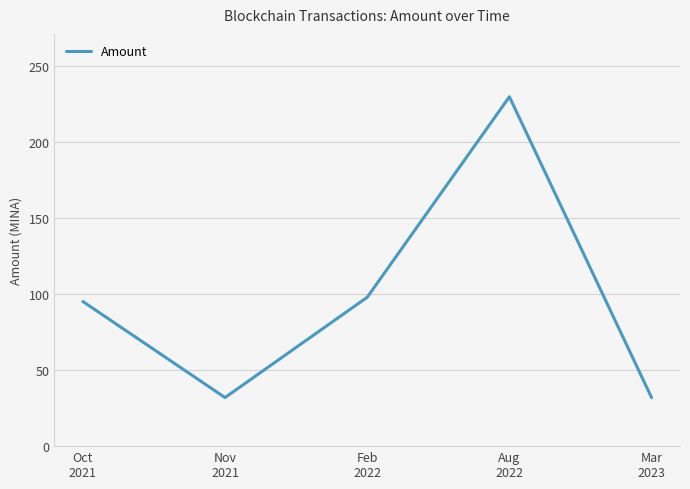

How many lines are shown in the chart?

1